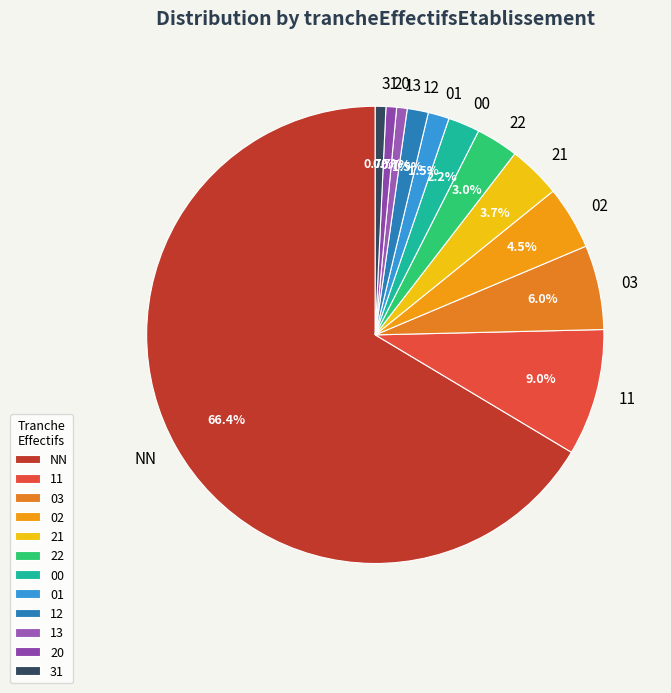

What is the ratio of the value at 03 to the value at 21?

1.6